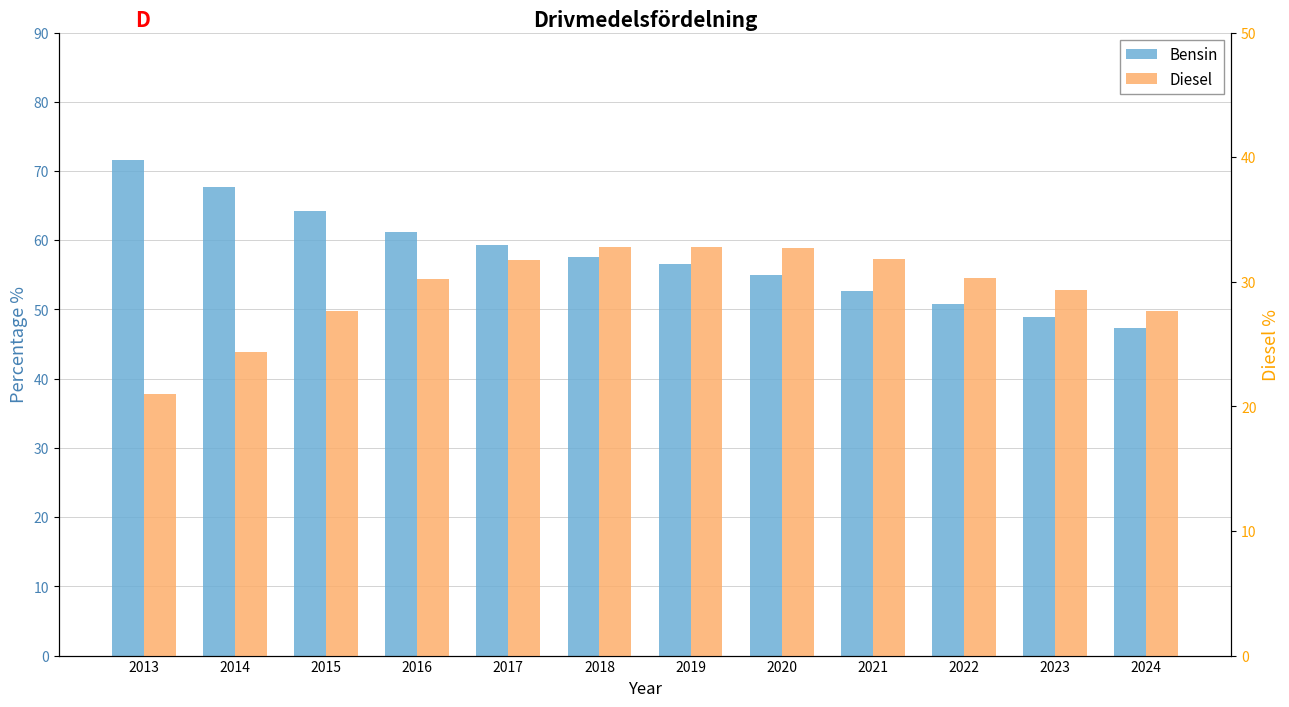

Count the number of categories in the chart.

12